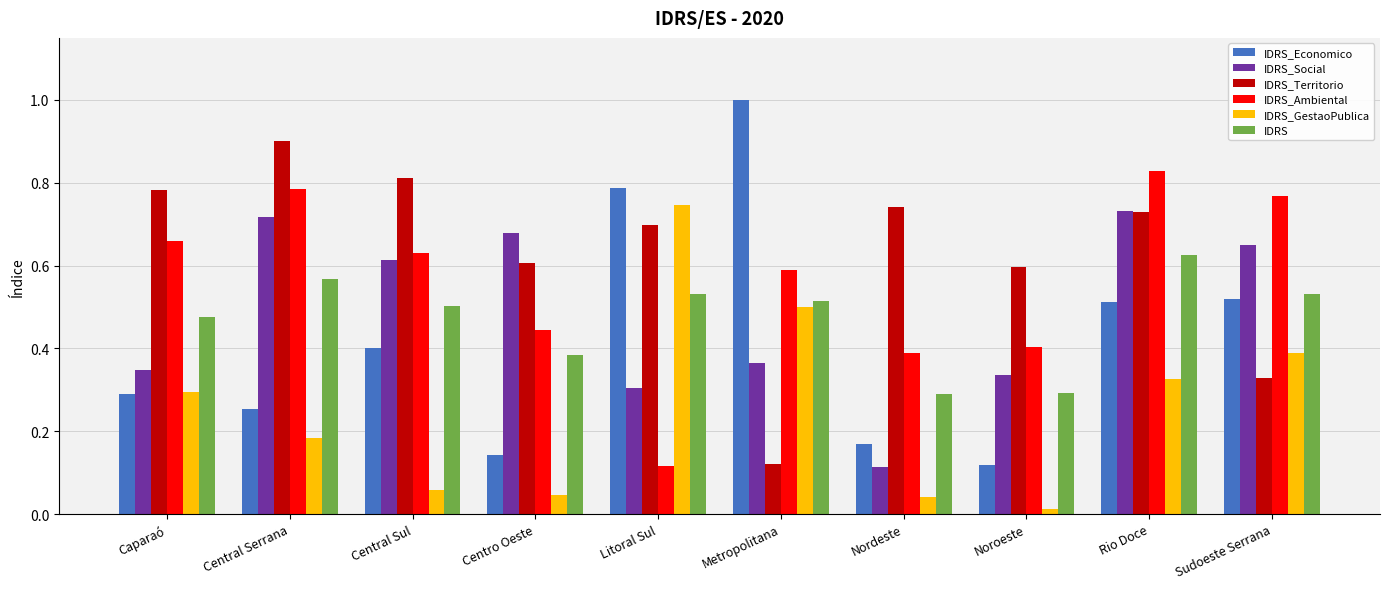

Rank the series at Nordeste from lowest to highest value.

IDRS_GestaoPublica, IDRS_Social, IDRS_Economico, IDRS, IDRS_Ambiental, IDRS_Territorio